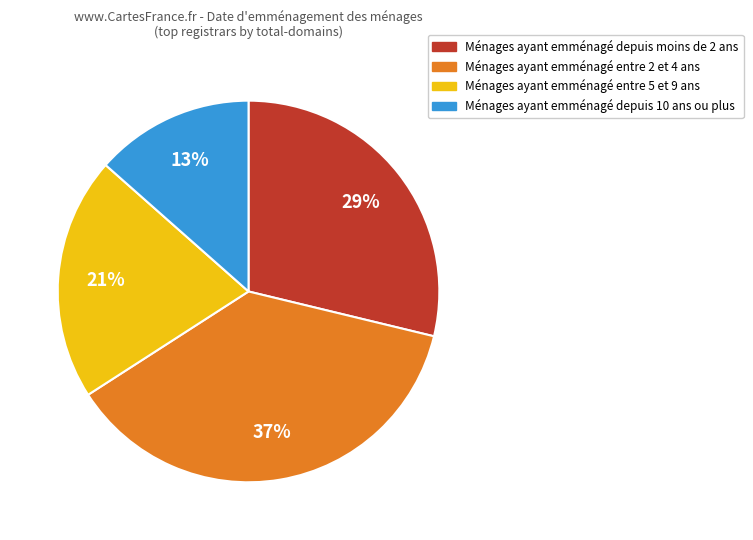

To the nearest percent, what is the average slice percentage?

25%